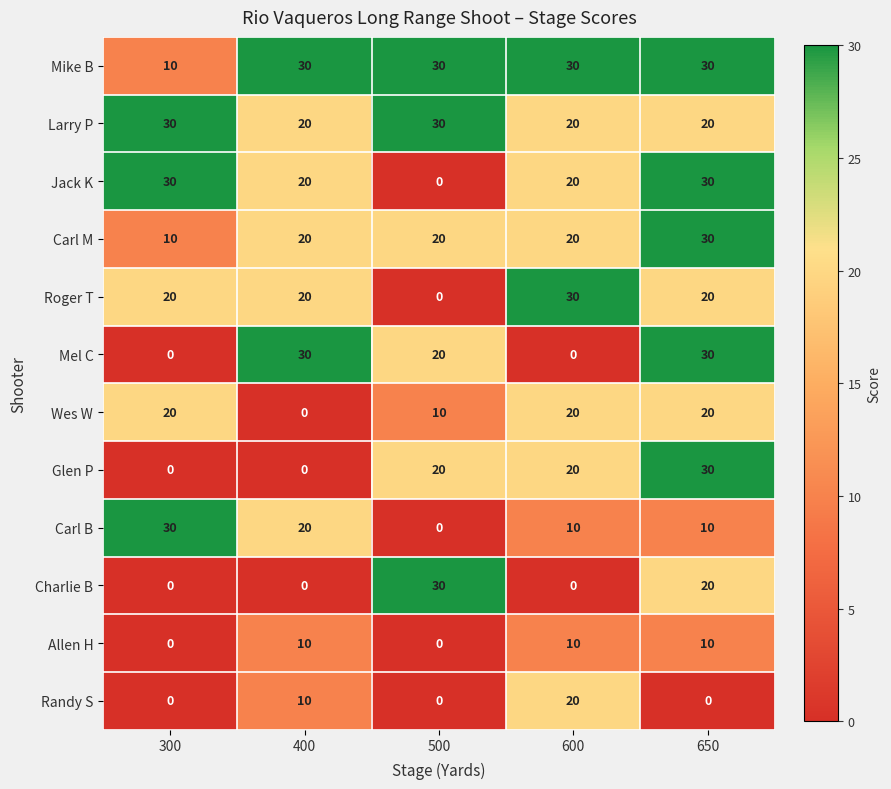

Is it true that Carl B equals 0 at 500?

True